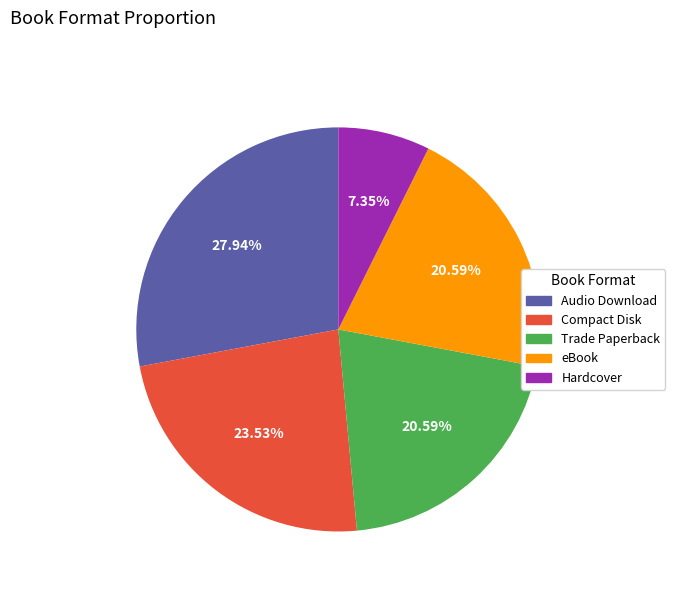

Which has a higher value, Trade Paperback or Compact Disk?

Compact Disk